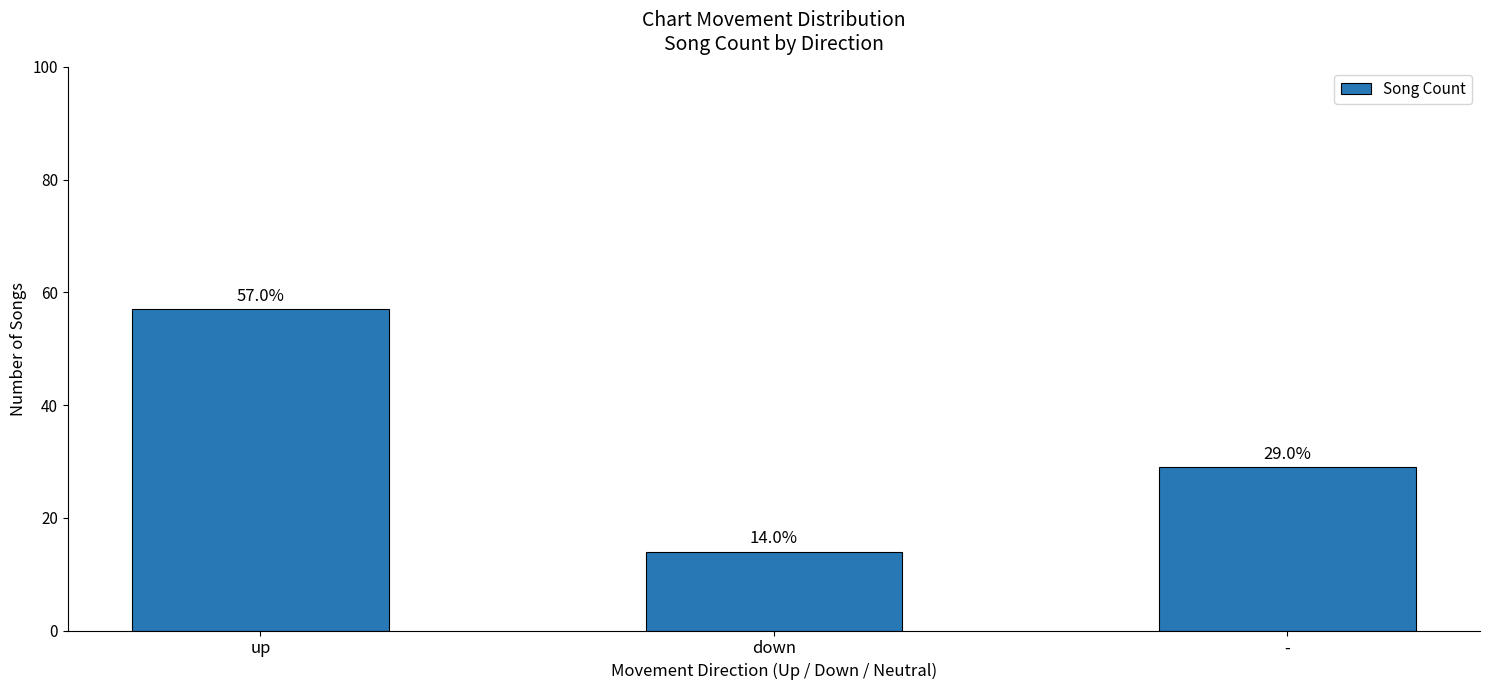

The value at down is 10. True or false?

False